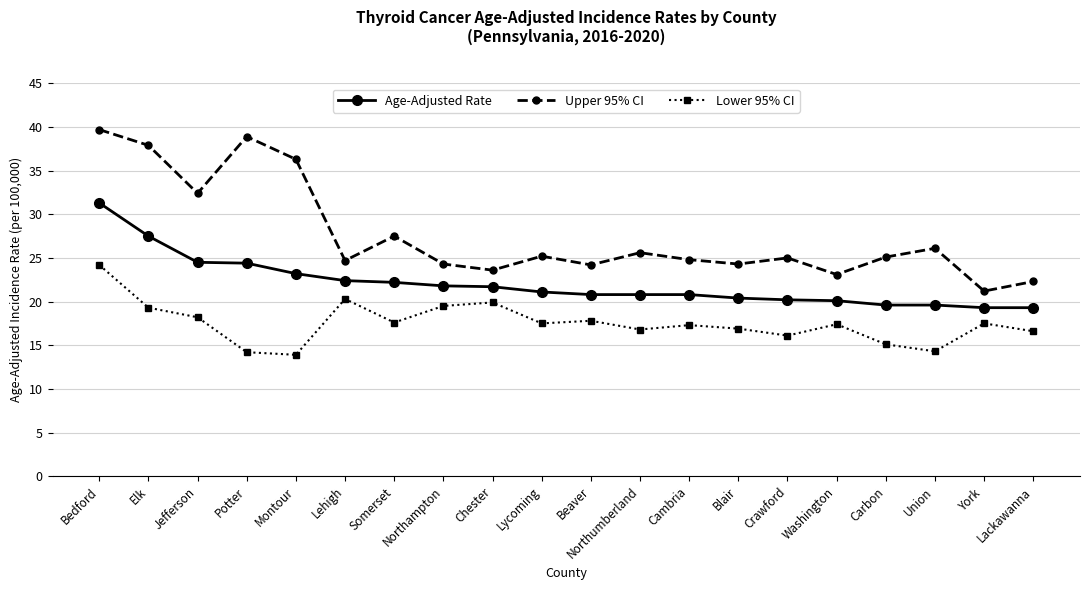

Which series has the largest total across all categories?

Upper 95% CI